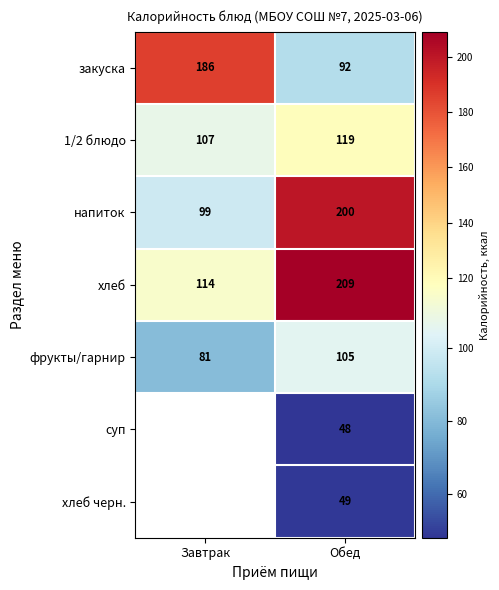

What is the difference between the напиток values at Обед and Завтрак?

101